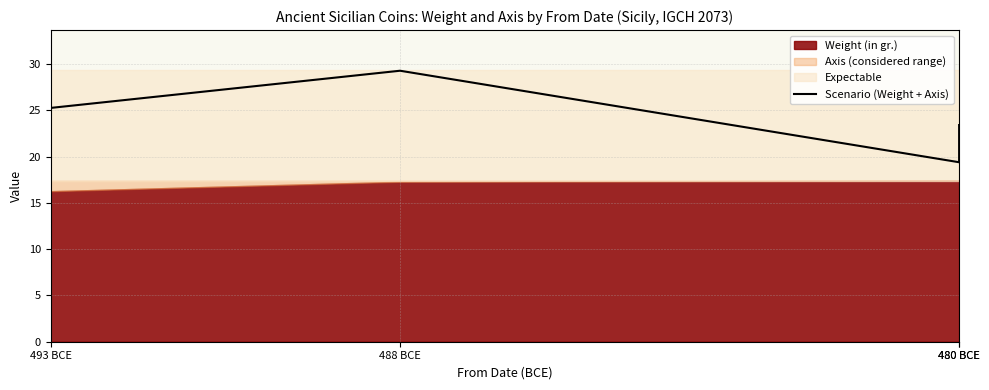

What is the approximate value at 480 BCE?

19.4